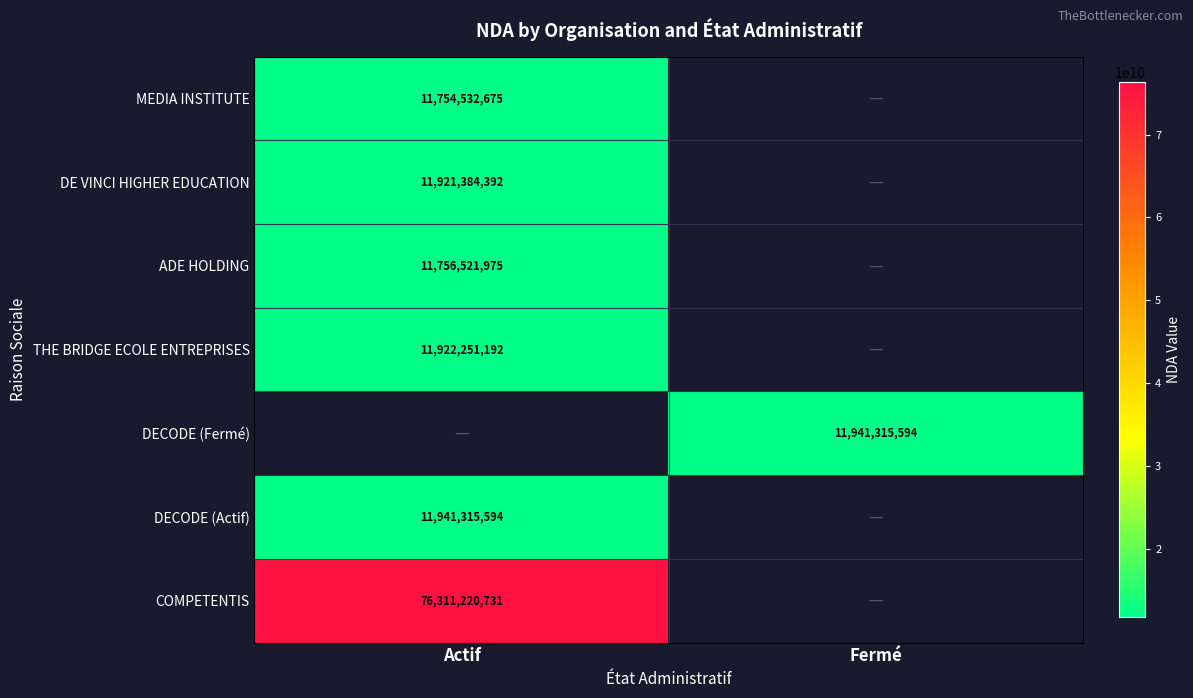

The value of DECODE (Fermé) at Fermé is 11941315594. True or false?

True